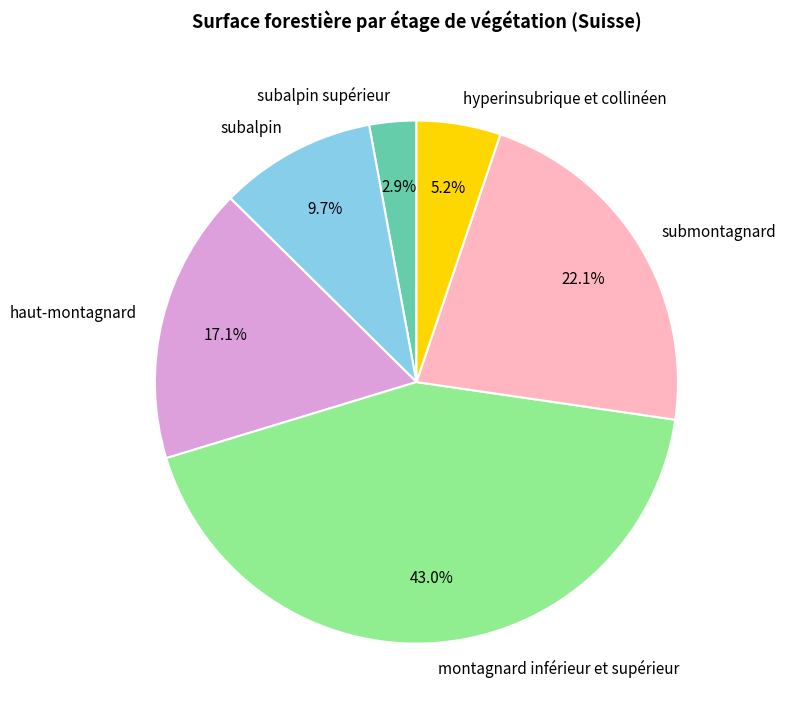

To the nearest percent, what percentage of the pie is subalpin supérieur?

3%